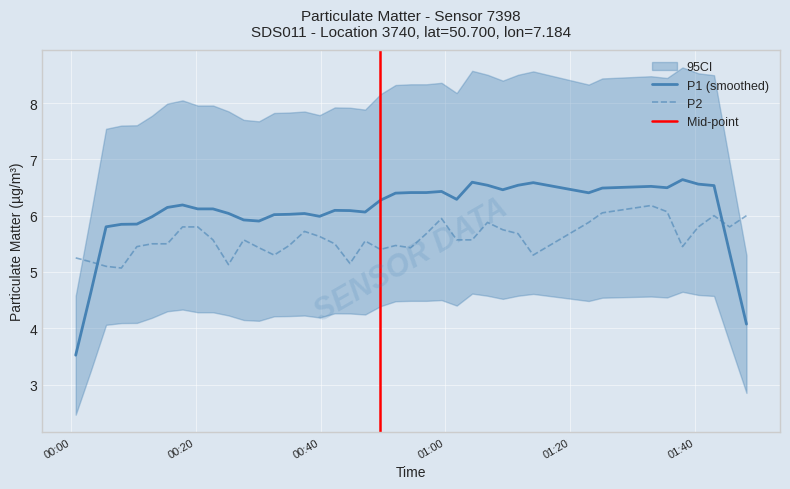

True or false: P2 and P1 (smoothed) intersect in this chart.

True